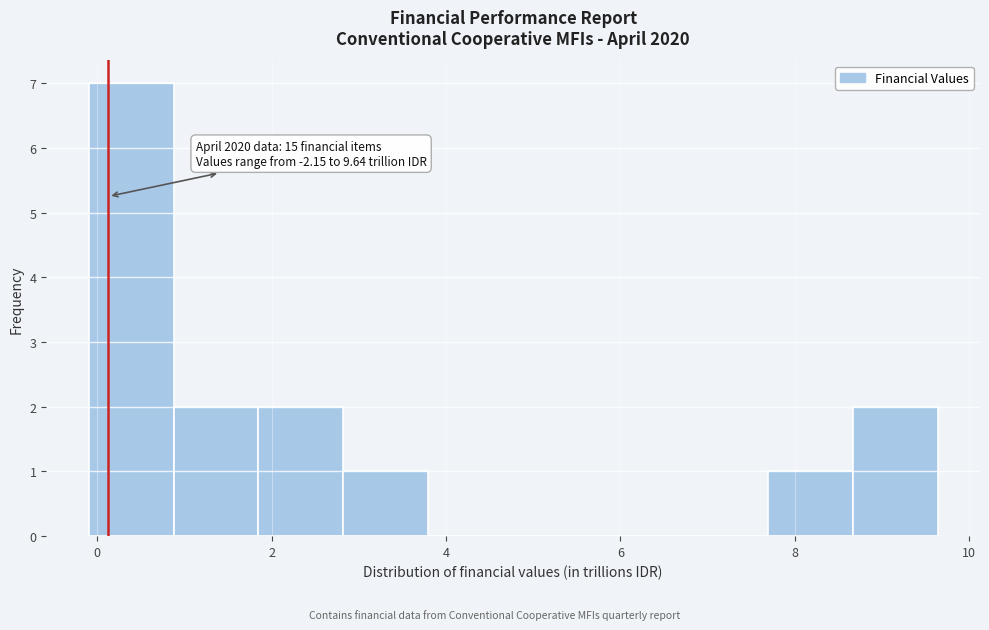

Over which range of the x-axis is the bar tallest?

0.0 to 0.8